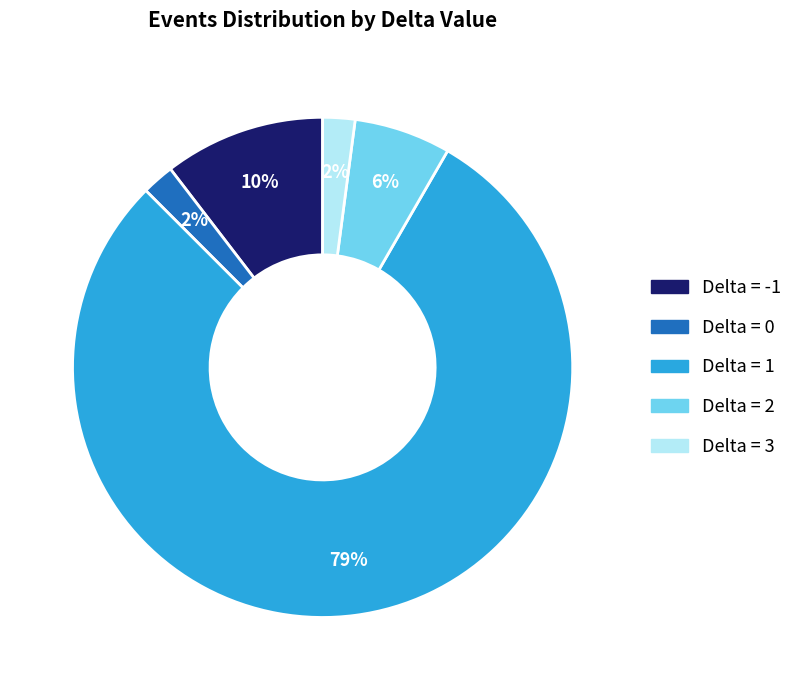

Between Delta = -1 and Delta = 3, which is larger?

Delta = -1